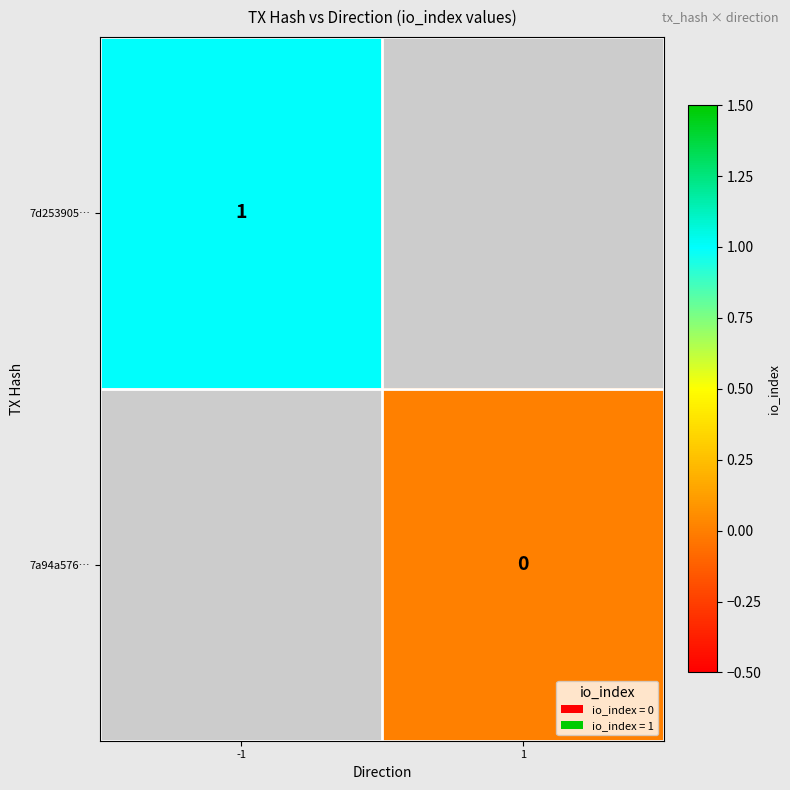

Which label corresponds to the largest value in the chart?

-1